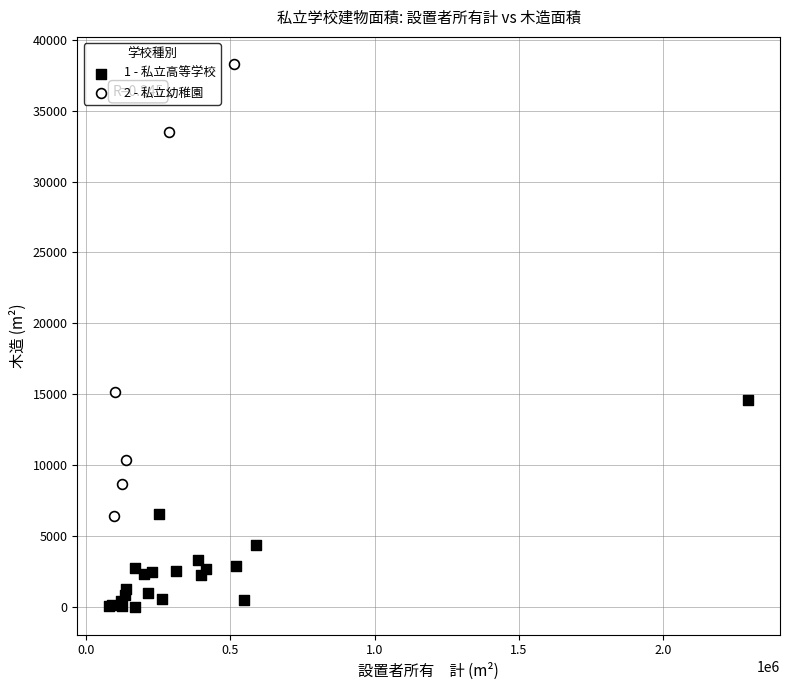

Which series contains the lowest Y value?

1 - 私立高等学校